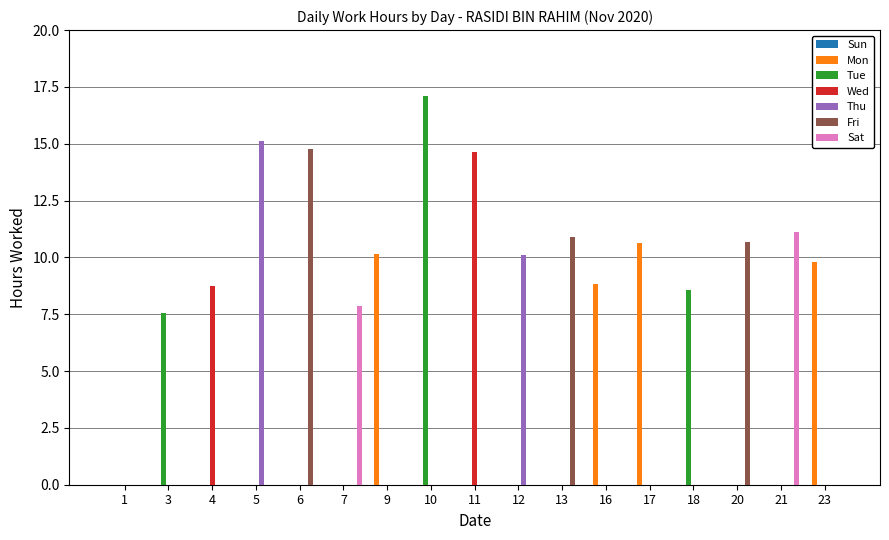

At which label is Mon closest to 5?

16